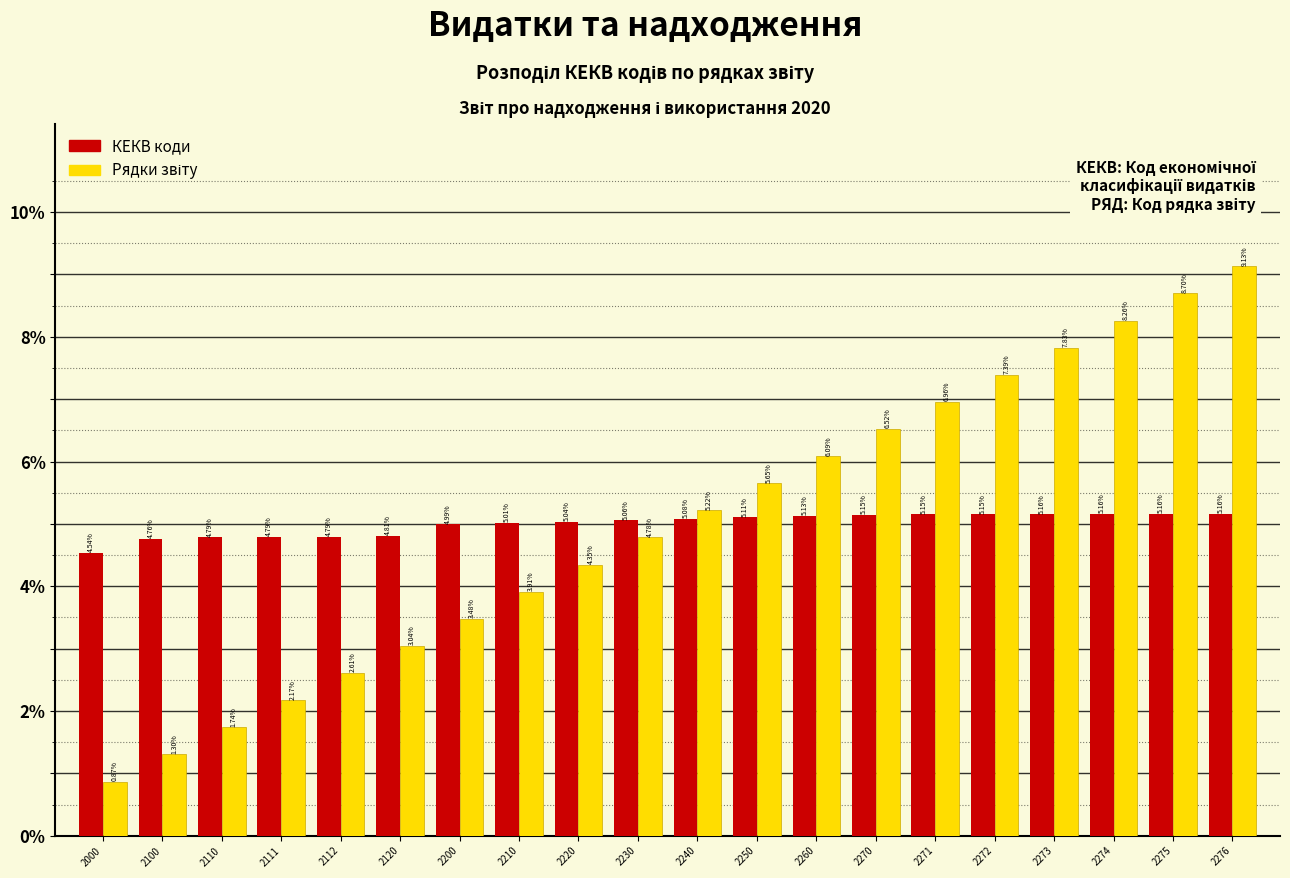

What is the spread (max minus min) of values at 2276?

4.0